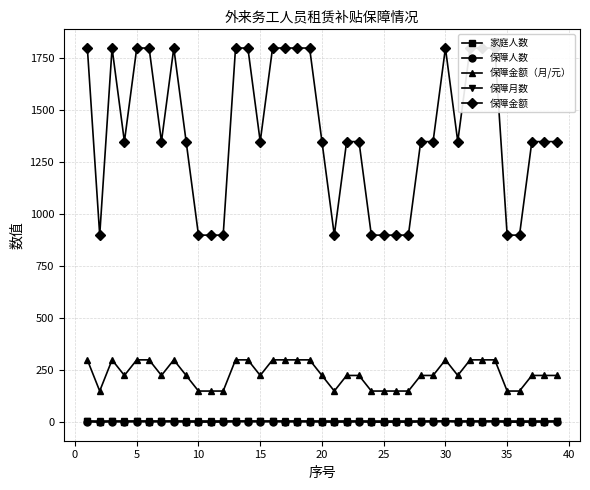

True or false: 家庭人数 has more than 0 interior local peaks.

True